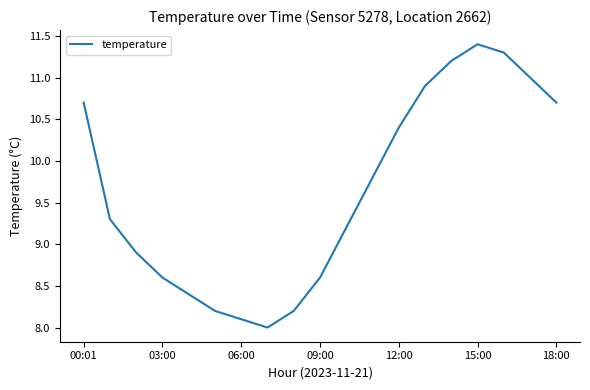

What is the smallest value displayed?

8.0